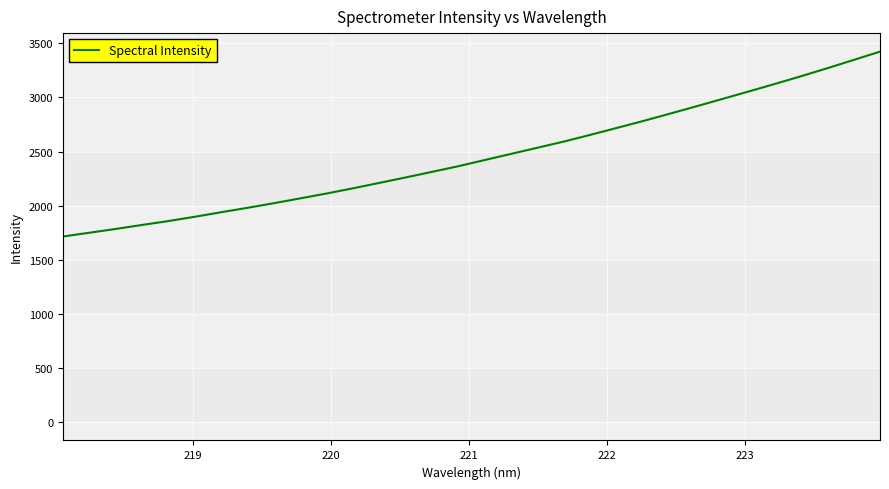

What is the greatest value displayed?

3423.9